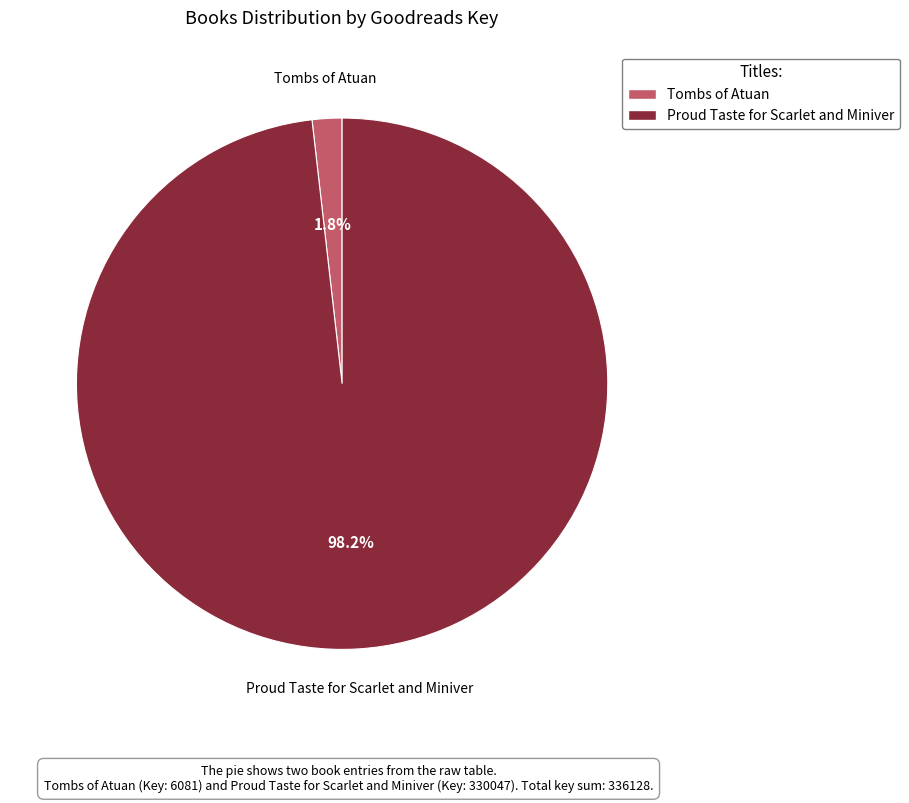

Rank the categories by value from highest to lowest.

Proud Taste for Scarlet and Miniver, Tombs of Atuan